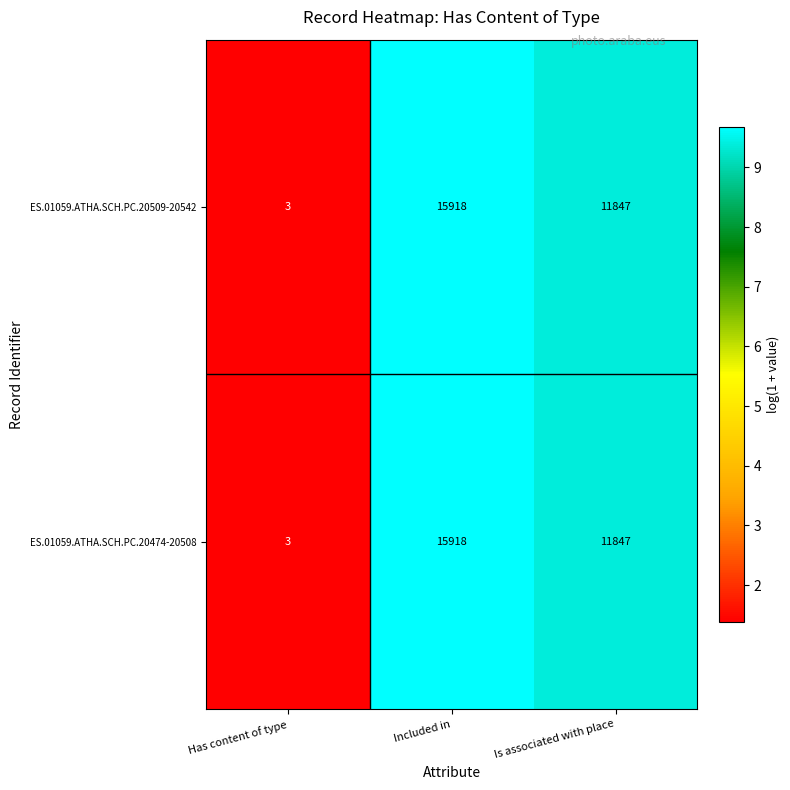

Where does the ES.01059.ATHA.SCH.PC.20509-20542 series first go above 11847?

Included in